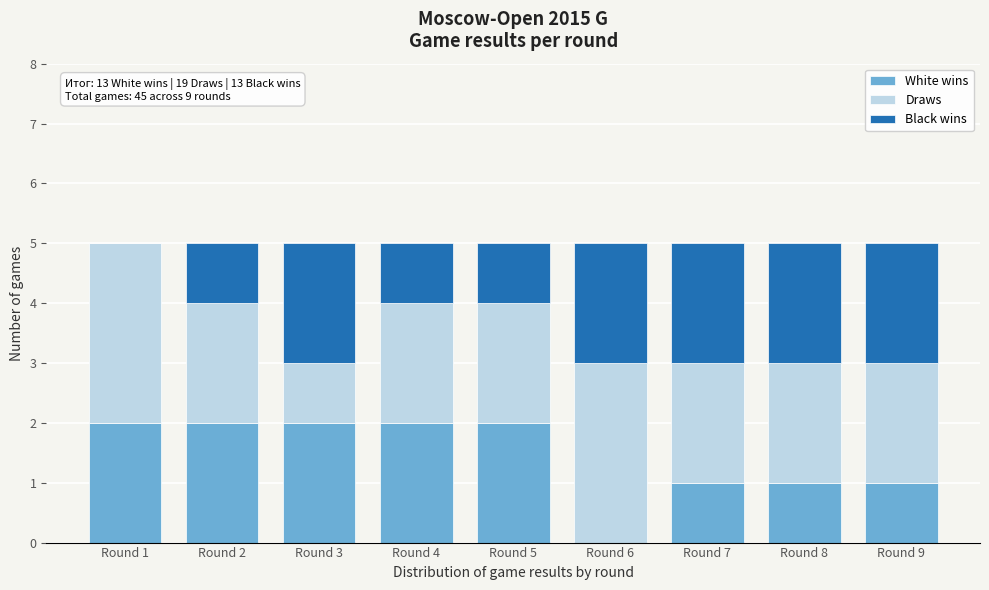

Reading left to right, what are the values for White wins?

Round 1=2	Round 2=2	Round 3=2	Round 4=2	Round 5=2	Round 6=0	Round 7=1	Round 8=1	Round 9=1